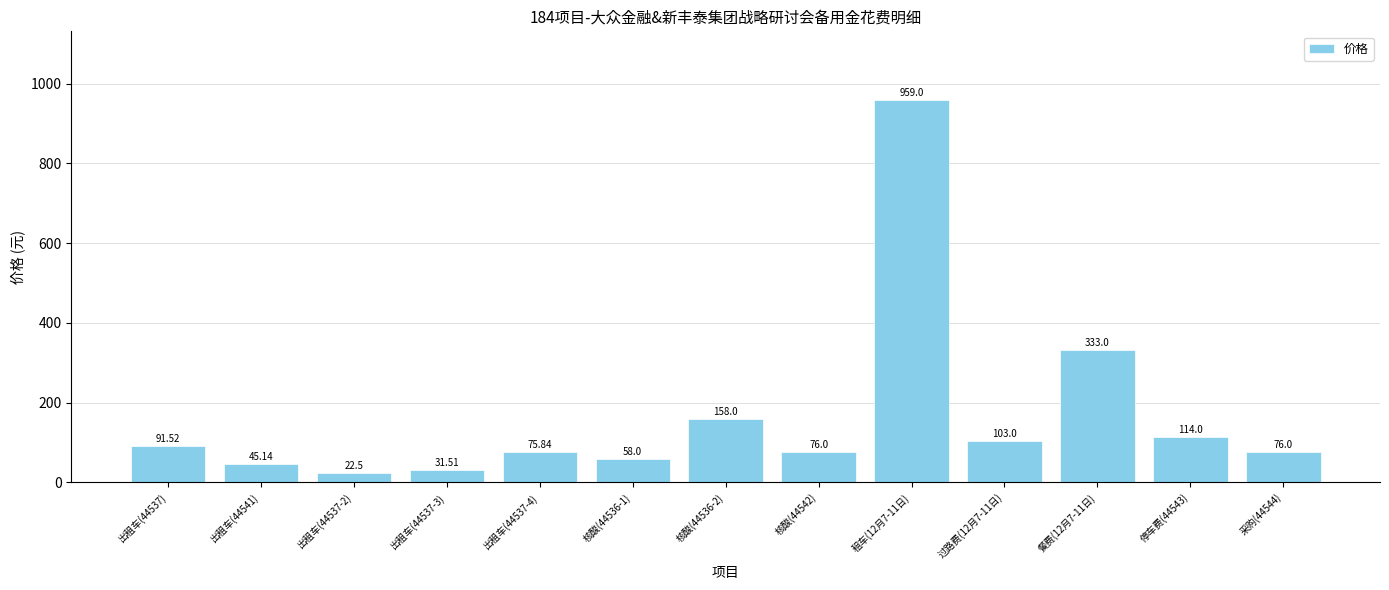

What position from the left is 出租车(44537-4)?

5